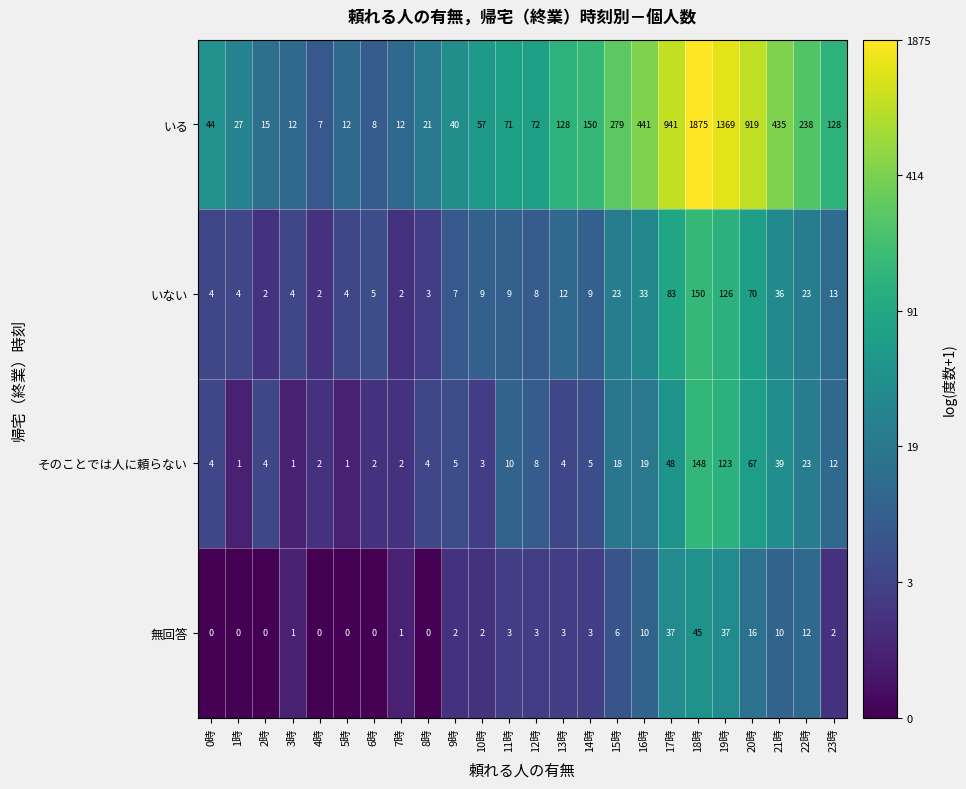

What is the sum of all 無回答 values?

193